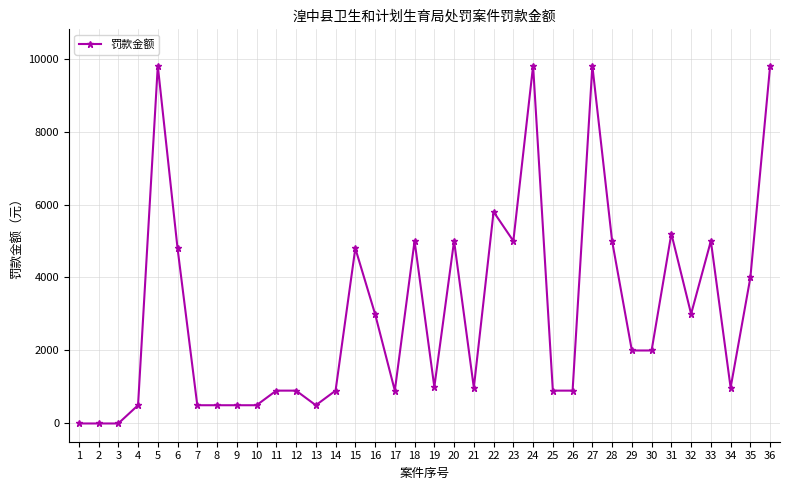

How many data points does each series have?

36